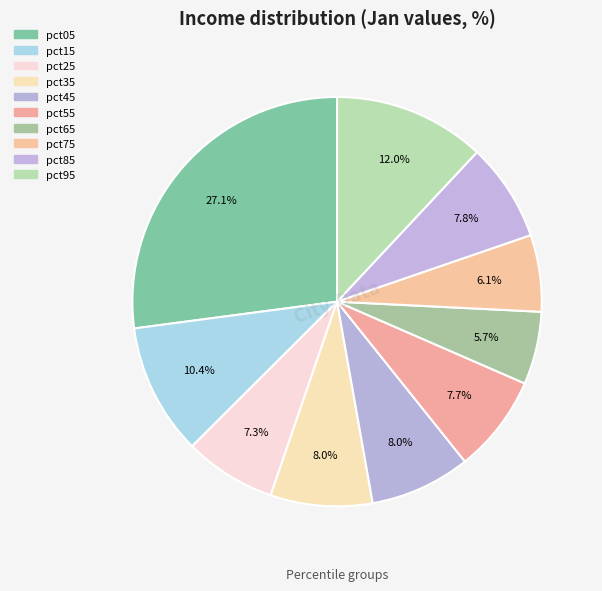

Count the number of slices in the pie.

10